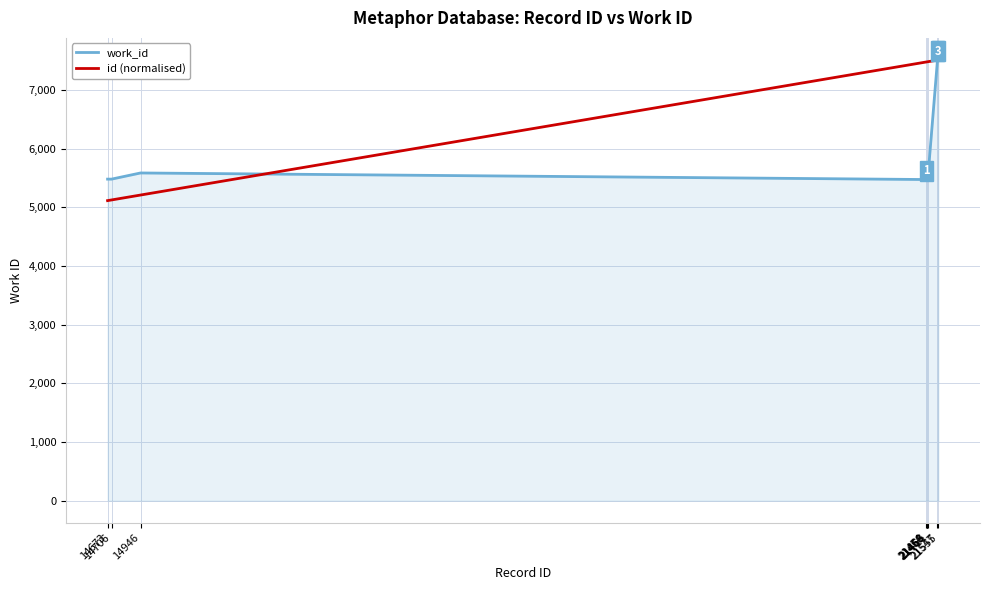

What is the spread (max minus min) of values at 21458?

2006.2